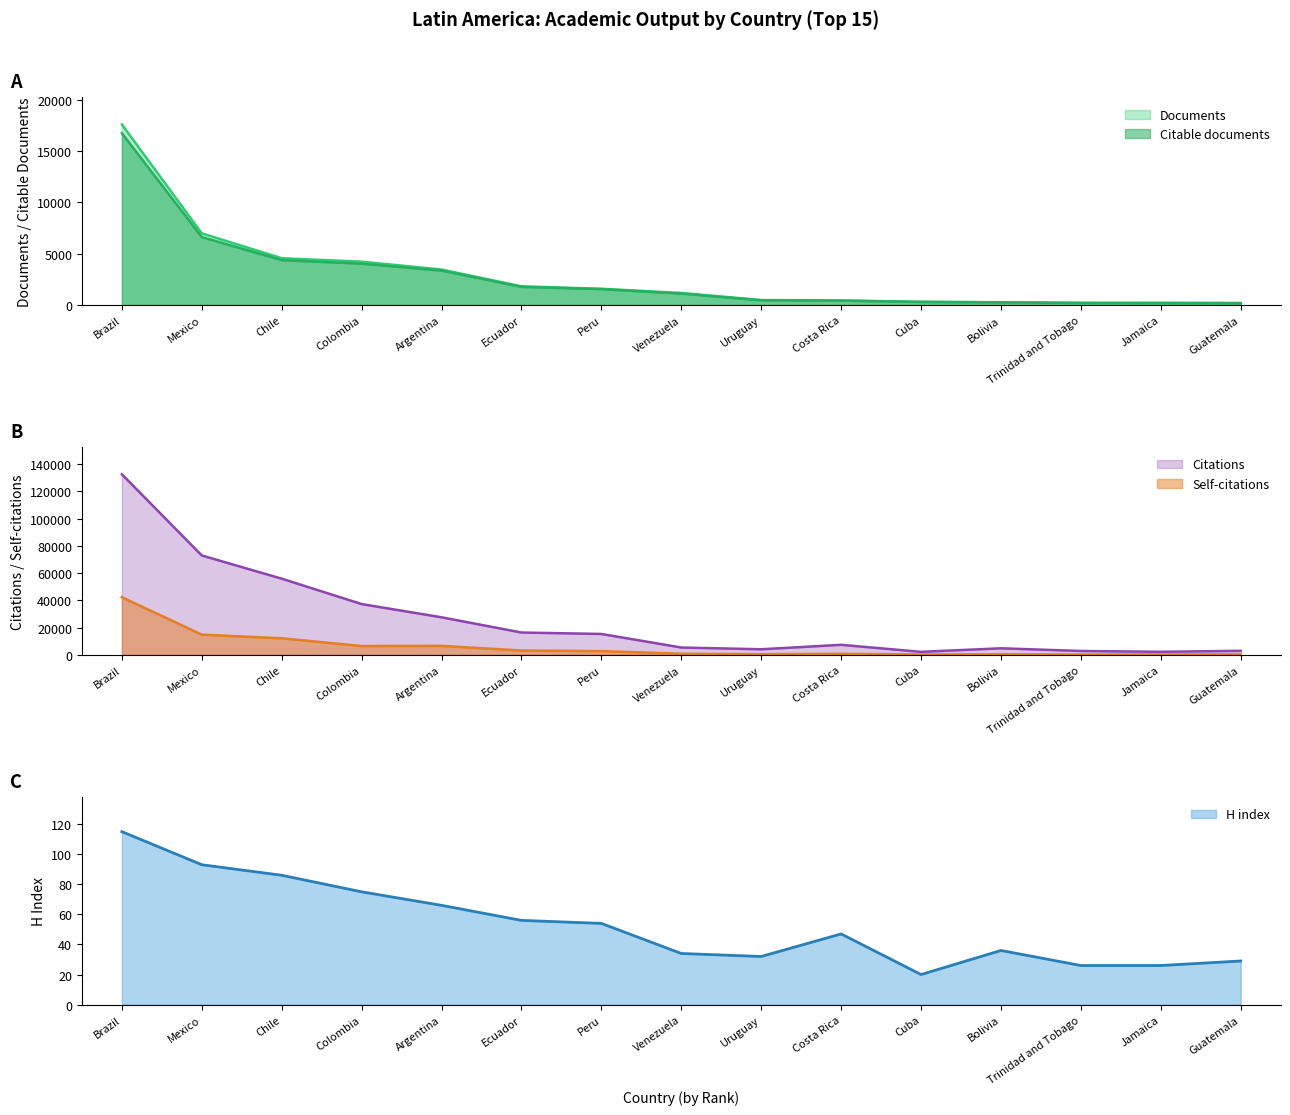

What is the sum of the H index values at Ecuador and Costa Rica?

103